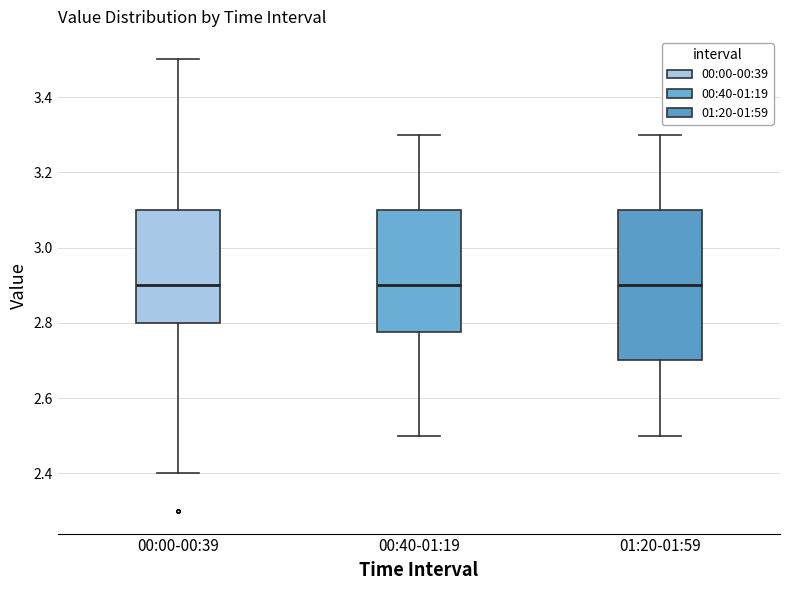

Reading left to right, transcribe this box plot: for each box, give where its median line is, the range the box spans, and where its two whiskers end, as read against the y-axis. The values are not printed on the chart, so give them approximately, as read against the axis.

00:00-00:39: median 2.90, box 2.80 to 3.10, whiskers 2.40 to 3.50
00:40-01:19: median 2.90, box 2.78 to 3.10, whiskers 2.50 to 3.30
01:20-01:59: median 2.90, box 2.70 to 3.10, whiskers 2.50 to 3.30